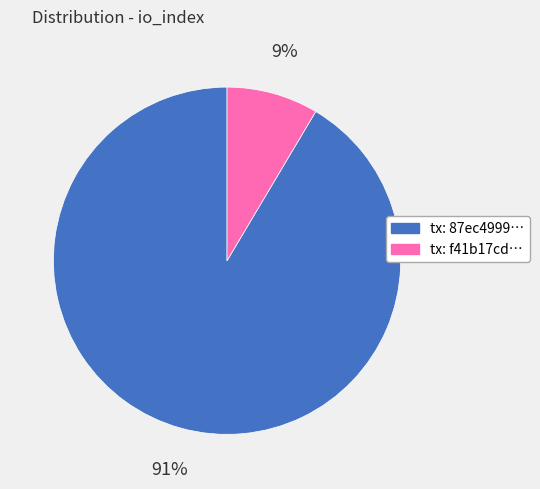

Is there a majority slice in this chart?

Yes